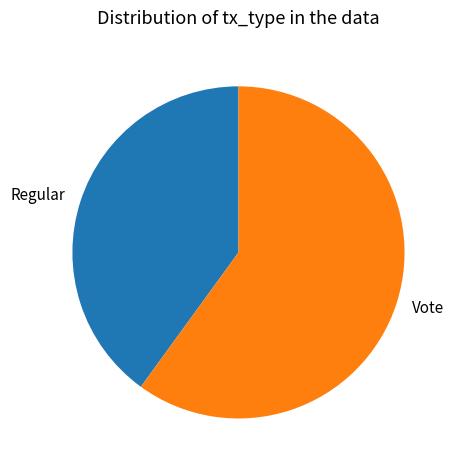

Which slice represents more than half of the pie?

Vote